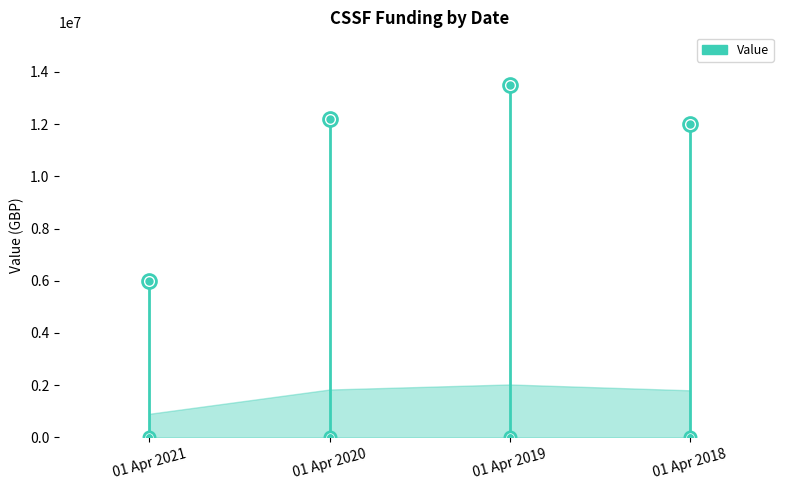

List the labels in order of value, smallest first.

01 Apr 2021, 01 Apr 2018, 01 Apr 2020, 01 Apr 2019